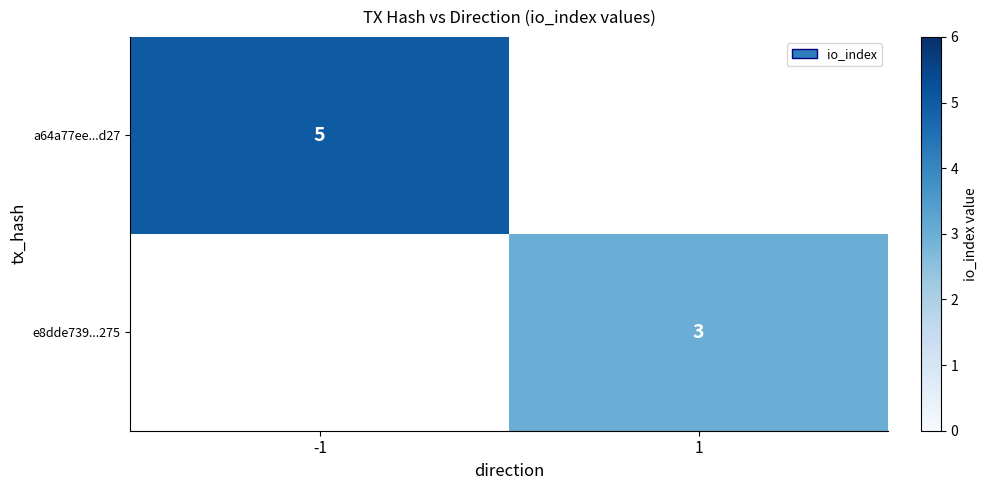

At how many categories does at least one series exceed 3?

1